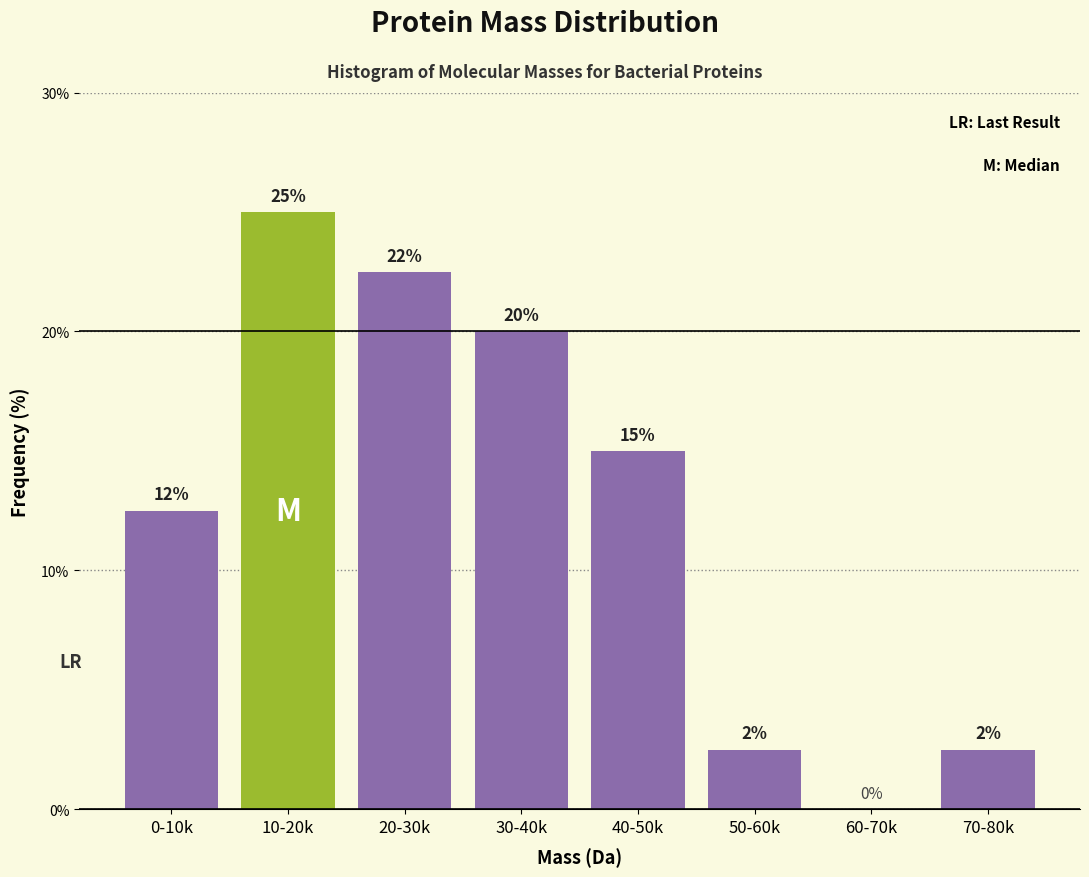

Which category has the highest value across all series?

10-20k